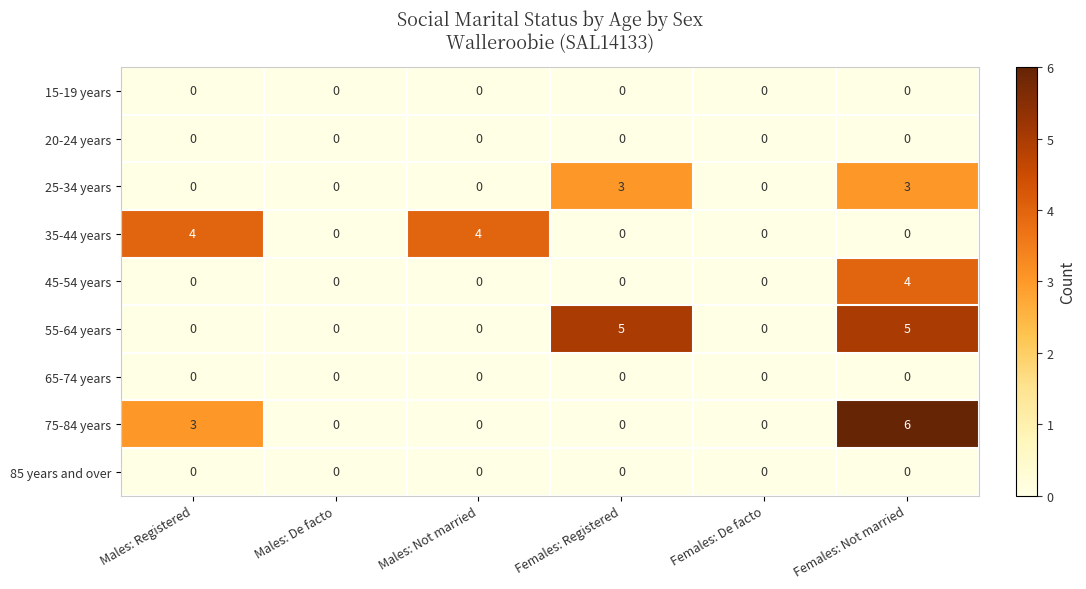

What is the difference between the highest and lowest values at Females: Not married?

6